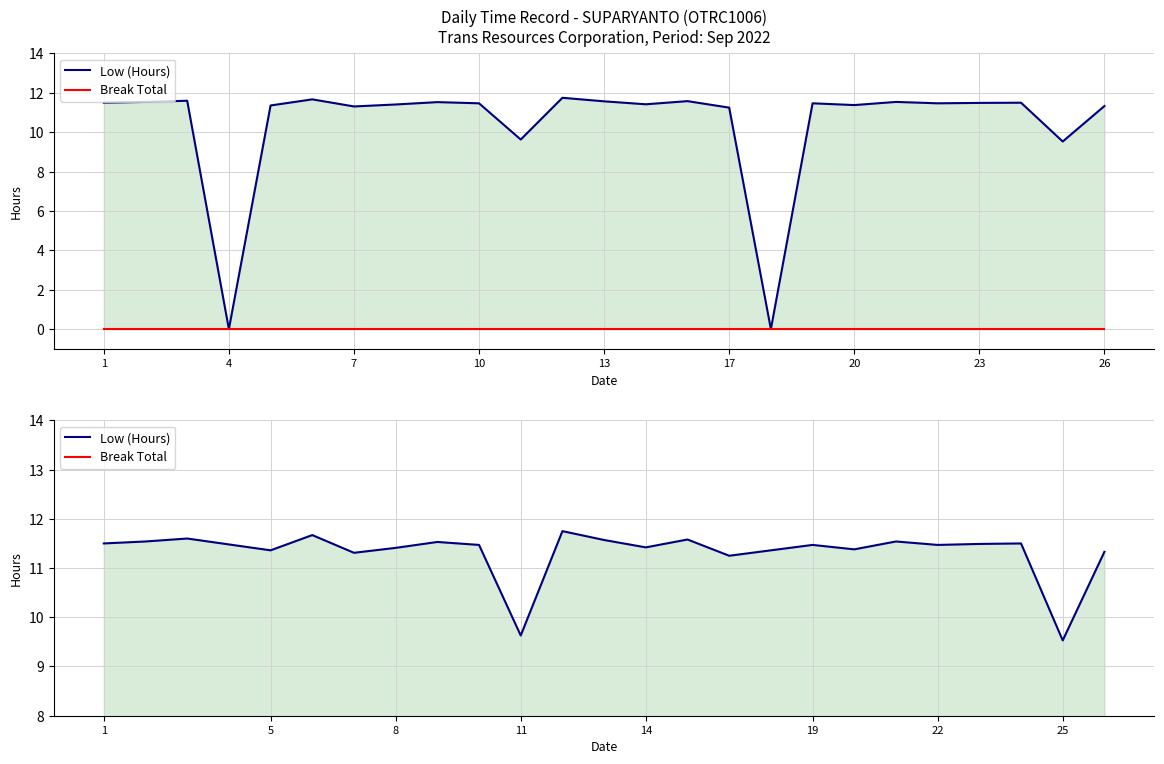

True or false: Break Total has more than 2 points higher than both neighbors.

False